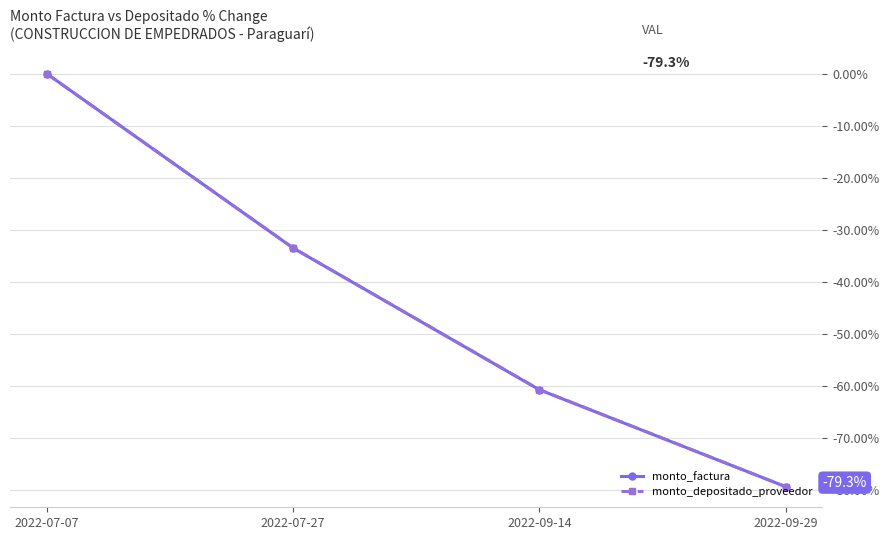

The value of monto_factura at 2022-09-29 is -20.9. True or false?

False